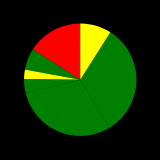

How many slices are in this pie chart?

7